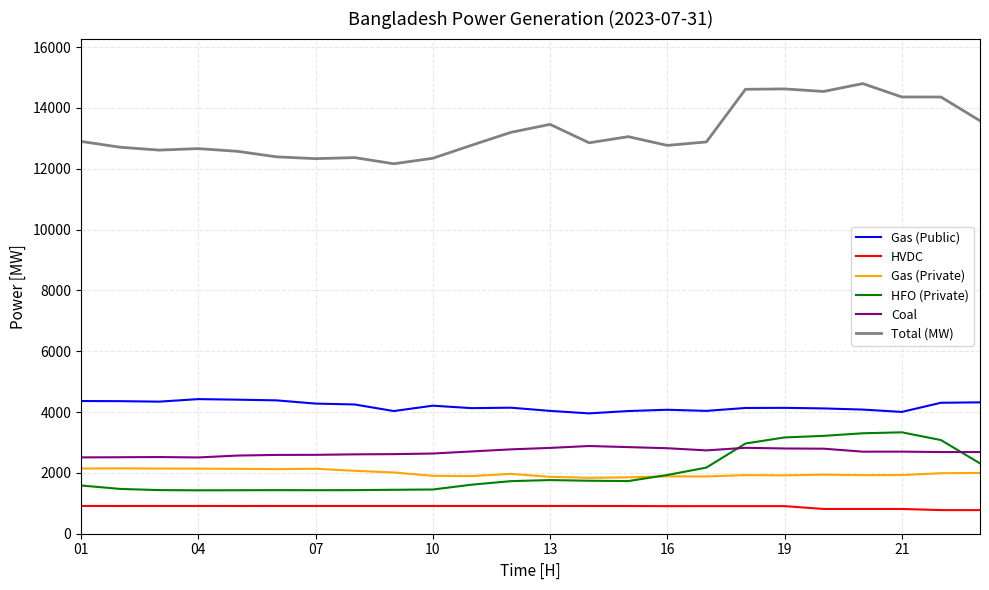

True or false: Coal and Gas (Private) intersect in this chart.

False